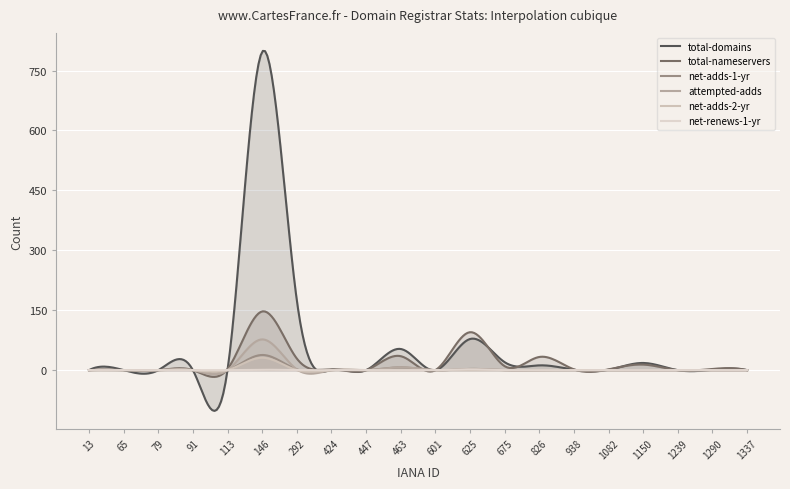

At how many categories does at least one series exceed 162?

28